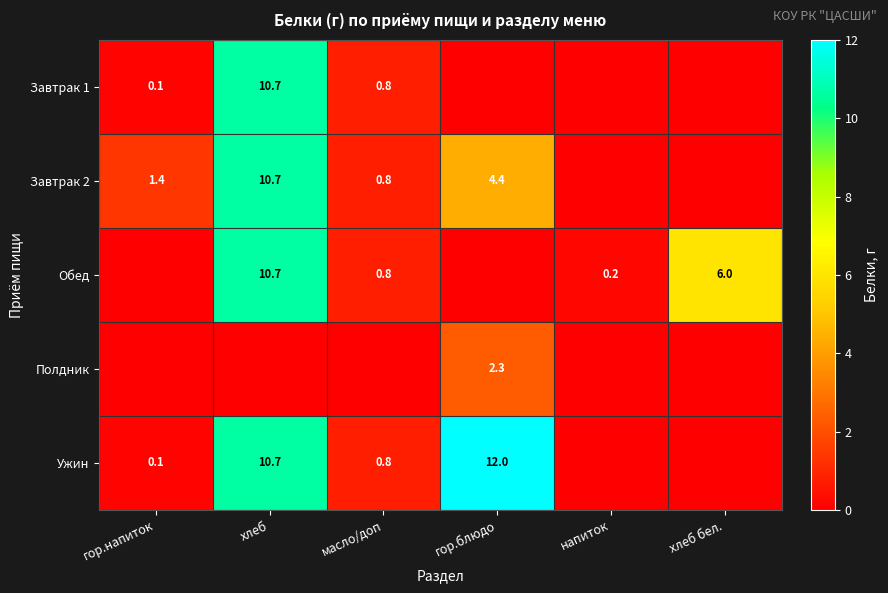

Is it true that Обед equals 4.8 at хлеб?

False